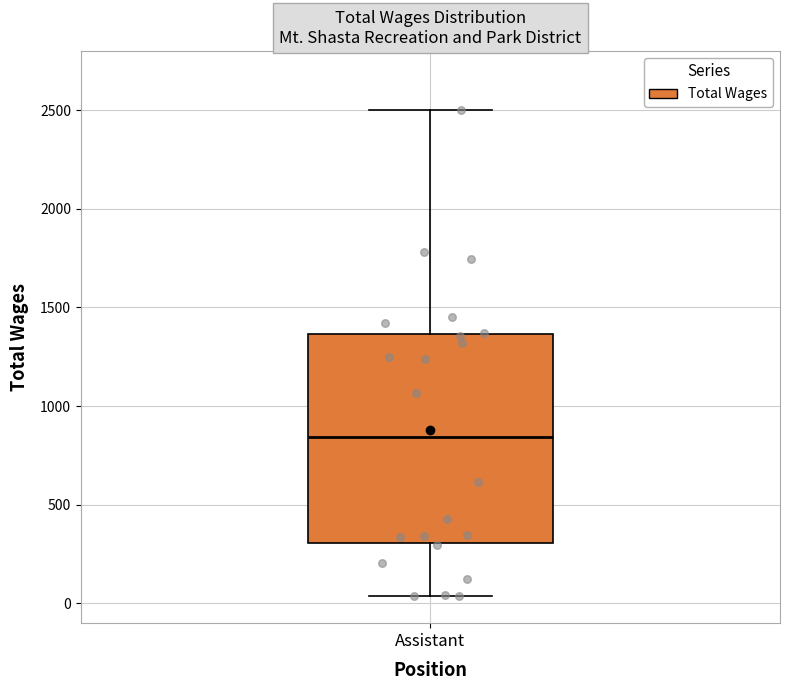

Where does the lower whisker of the box for Assistant end on the y-axis? The values are not printed on the chart, so give them approximately, as read against the axis.

50